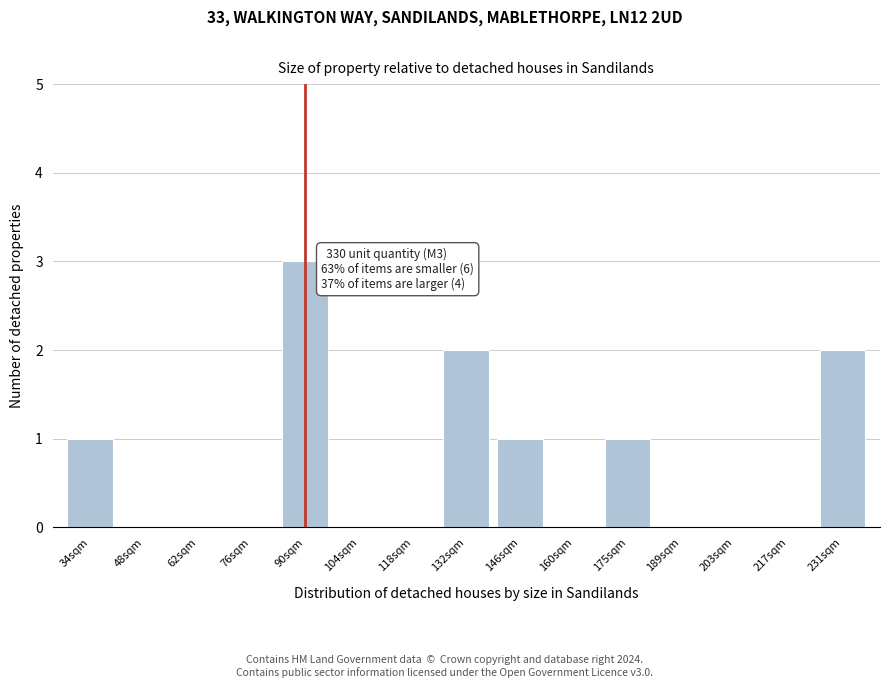

Reading right to left, list all the values displayed in this chart.

231sqm=2	217sqm=0	203sqm=0	189sqm=0	175sqm=1	160sqm=0	146sqm=1	132sqm=2	118sqm=0	104sqm=0	90sqm=3	76sqm=0	62sqm=0	48sqm=0	34sqm=1